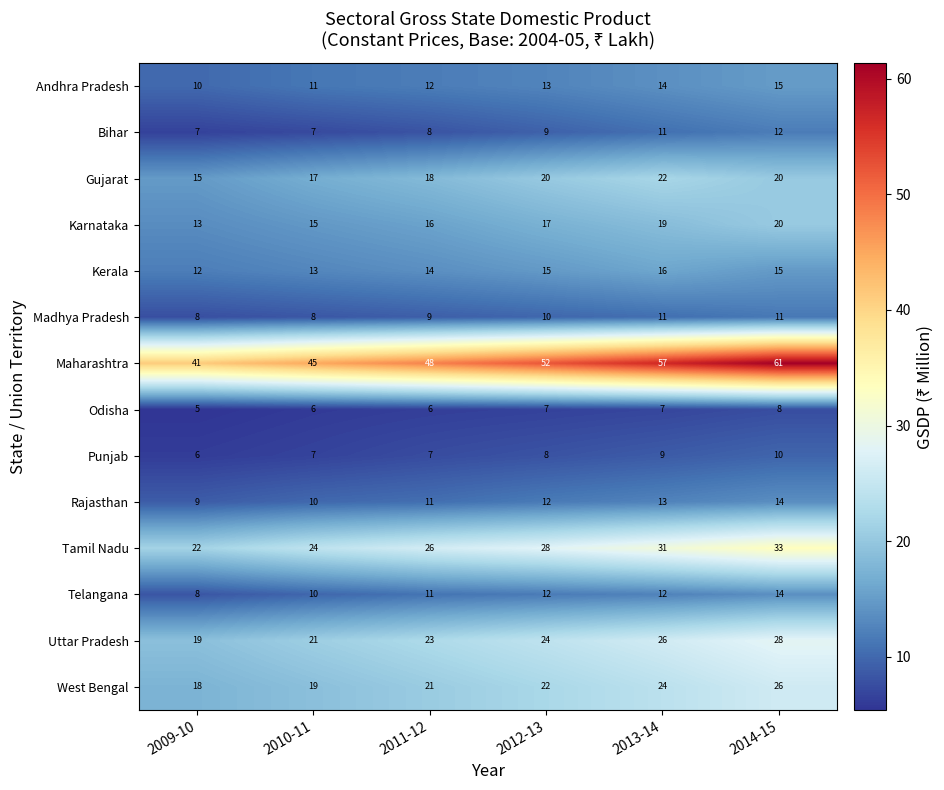

Which series has the widest spread of values?

Maharashtra